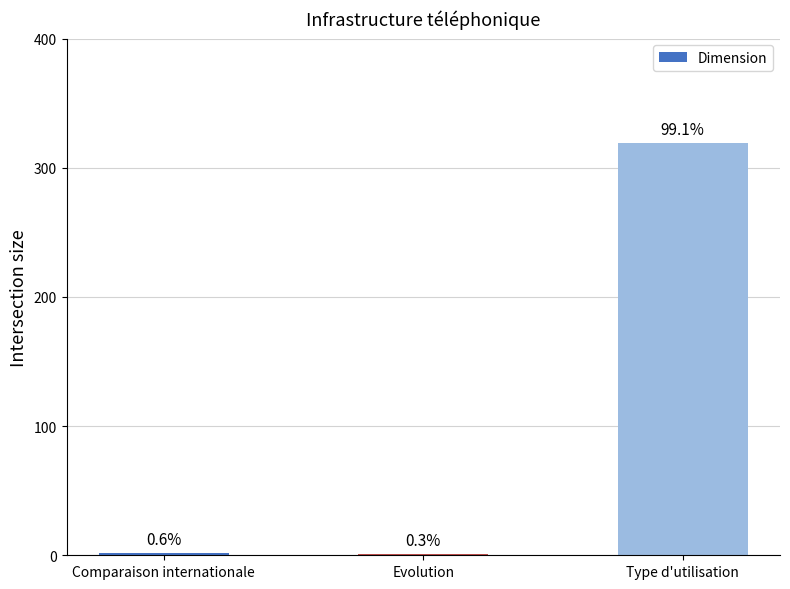

Are the bars horizontal?

No